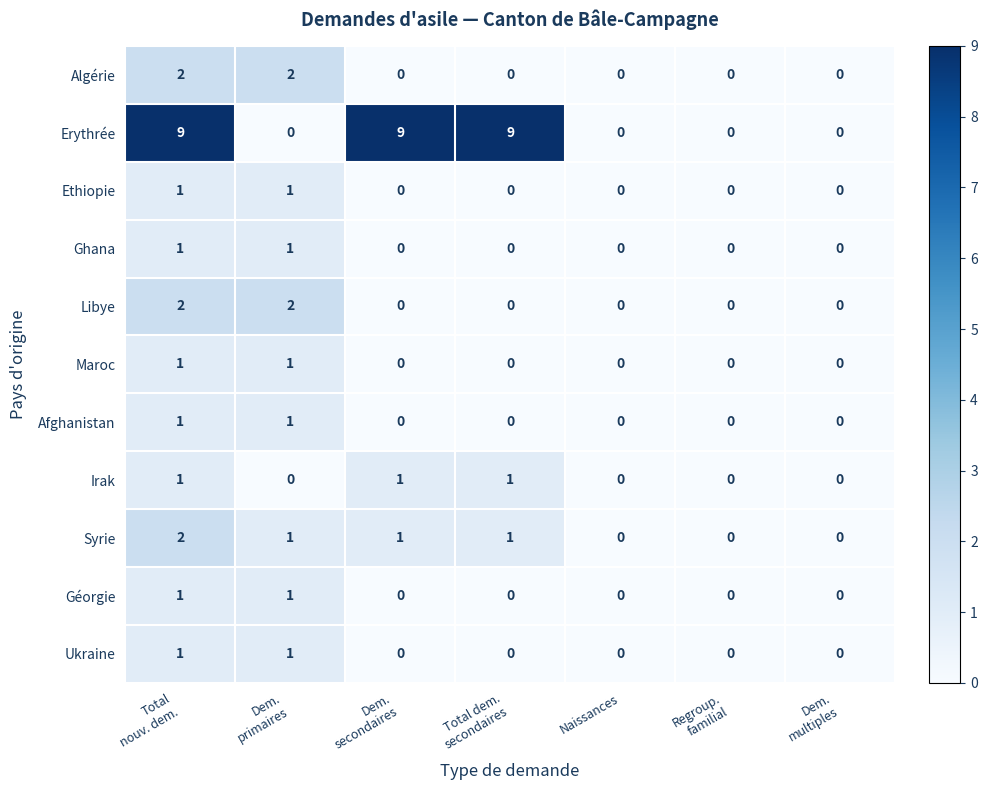

What is the greatest value displayed?

9